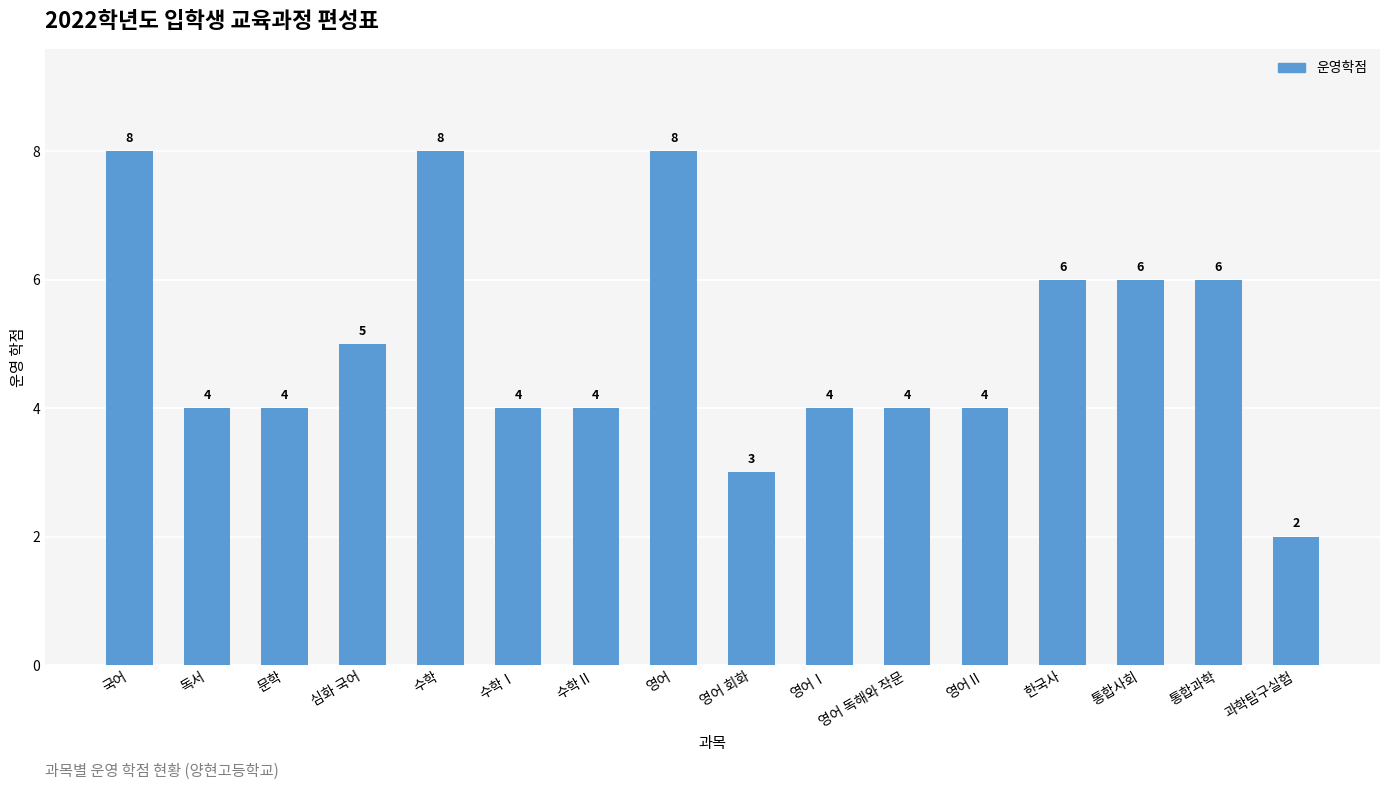

Where is the data nearest to the value 5?

심화 국어